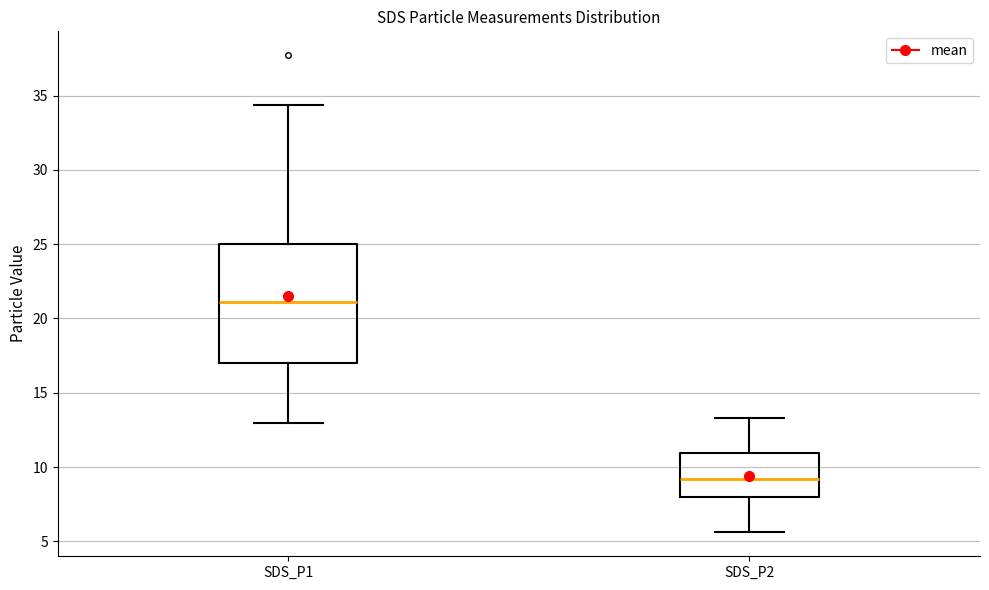

Where is the lower edge of the box for SDS_P1 on the y-axis? The values are not printed on the chart, so give them approximately, as read against the axis.

17.0